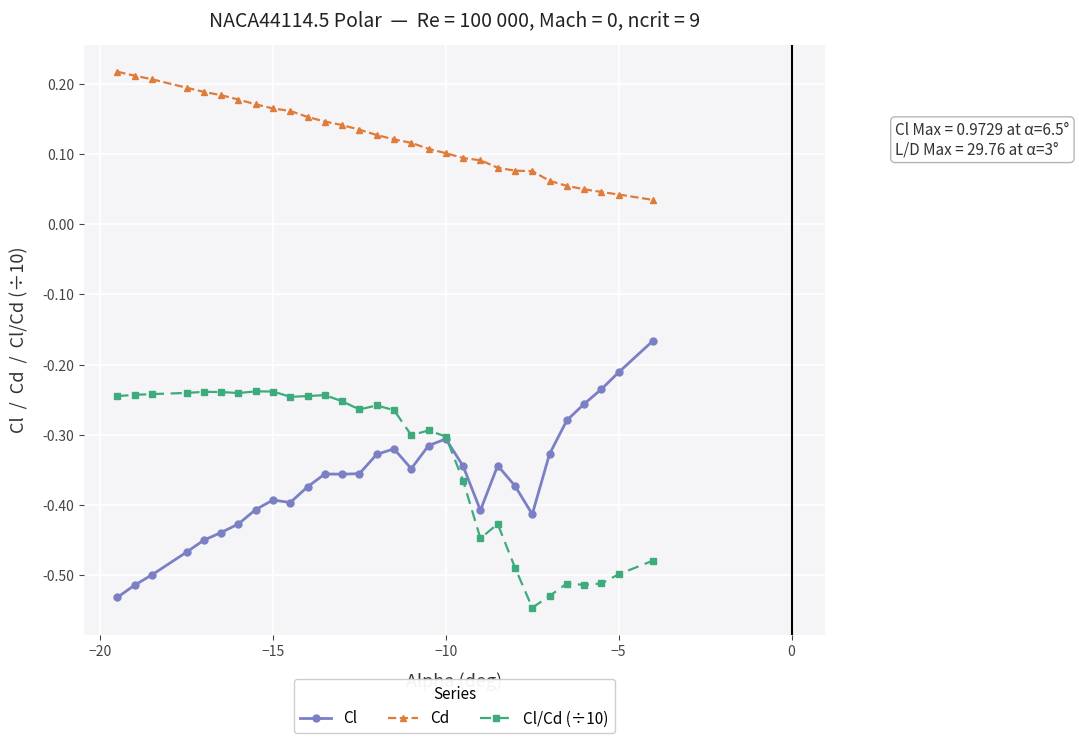

Which series has the largest total across all categories?

Cd